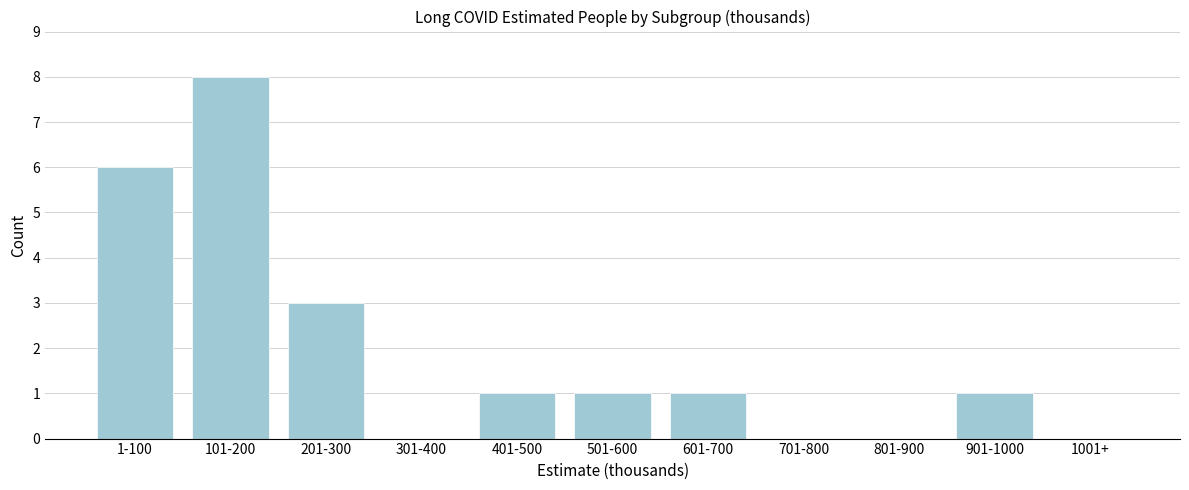

Reading left to right, what are all the values shown in this chart?

1-100=6	101-200=8	201-300=3	301-400=0	401-500=1	501-600=1	601-700=1	701-800=0	801-900=0	901-1000=1	1001+=0